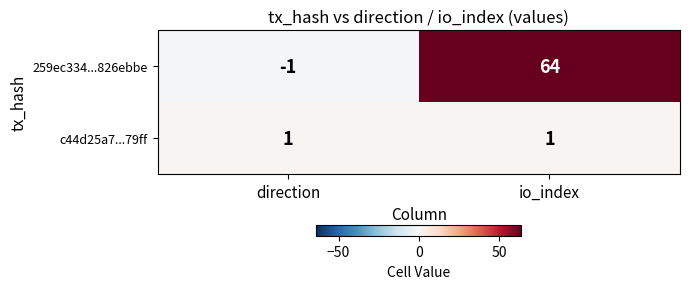

Count the number of categories in the chart.

2